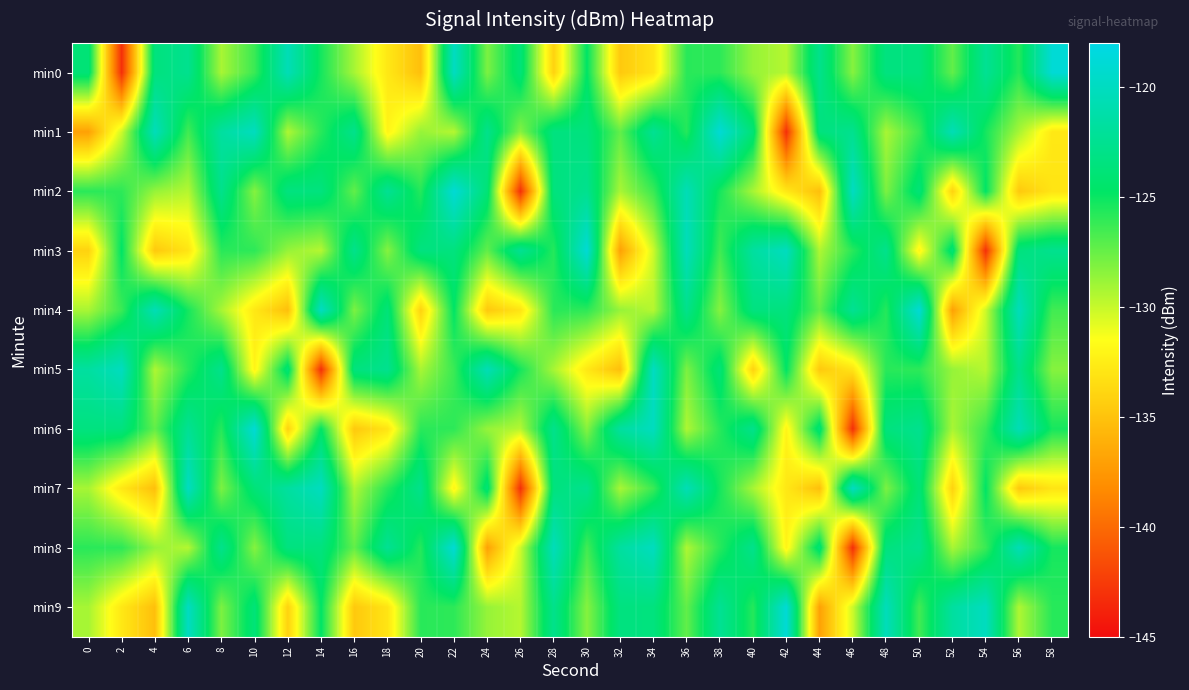

Reading left to right, list all the values displayed in this chart.

min0: 0=-123.9	2=-143.1	4=-123.5	6=-122.6	8=-129.2	10=-126.3	12=-120.5	14=-125.3	16=-129.2	18=-132.8	20=-135.2	22=-119.9	24=-128.0	26=-123.8	28=-134.1	30=-124.7	32=-134.7	34=-133.0	36=-125.8	38=-125.9	40=-128.7	42=-129.5	44=-122.8	46=-128.3	48=-123.4	50=-123.5	52=-127.3	54=-122.3	56=-125.7	58=-118.9
min1: 0=-137.0	2=-130.2	4=-120.3	6=-126.5	8=-121.7	10=-120.0	12=-129.4	14=-125.8	16=-122.7	18=-132.1	20=-128.7	22=-129.5	24=-122.8	26=-128.3	28=-123.4	30=-123.5	32=-127.3	34=-122.3	36=-125.7	38=-118.9	40=-123.9	42=-143.1	44=-123.5	46=-122.6	48=-129.2	50=-126.3	52=-120.5	54=-125.3	56=-129.2	58=-132.8
min2: 0=-125.8	2=-125.9	4=-128.7	6=-129.5	8=-122.8	10=-128.3	12=-123.4	14=-123.5	16=-127.3	18=-122.3	20=-125.7	22=-118.9	24=-123.9	26=-143.1	28=-123.5	30=-122.6	32=-129.2	34=-126.3	36=-120.5	38=-125.3	40=-129.2	42=-132.8	44=-135.2	46=-119.9	48=-128.0	50=-123.8	52=-134.1	54=-124.7	56=-134.7	58=-133.0
min3: 0=-134.1	2=-124.7	4=-134.7	6=-133.0	8=-125.8	10=-125.9	12=-128.7	14=-129.5	16=-122.8	18=-128.3	20=-123.4	22=-123.5	24=-127.3	26=-122.3	28=-125.7	30=-118.9	32=-137.0	34=-130.2	36=-120.3	38=-126.5	40=-121.7	42=-120.0	44=-129.4	46=-125.8	48=-122.7	50=-132.1	52=-123.9	54=-143.1	56=-123.5	58=-122.6
min4: 0=-129.2	2=-126.3	4=-120.5	6=-125.3	8=-129.2	10=-132.8	12=-135.2	14=-119.9	16=-128.0	18=-123.8	20=-134.1	22=-124.7	24=-134.7	26=-133.0	28=-125.8	30=-125.9	32=-128.7	34=-129.5	36=-122.8	38=-128.3	40=-123.4	42=-123.5	44=-127.3	46=-122.3	48=-125.7	50=-118.9	52=-137.0	54=-130.2	56=-120.3	58=-126.5
min5: 0=-121.7	2=-120.0	4=-129.4	6=-125.8	8=-122.7	10=-132.1	12=-123.9	14=-143.1	16=-123.5	18=-122.6	20=-129.2	22=-126.3	24=-120.5	26=-125.3	28=-129.2	30=-132.8	32=-135.2	34=-119.9	36=-128.0	38=-123.8	40=-134.1	42=-124.7	44=-134.7	46=-133.0	48=-125.8	50=-125.9	52=-128.7	54=-129.5	56=-122.8	58=-128.3
min6: 0=-123.4	2=-123.5	4=-127.3	6=-122.3	8=-125.7	10=-118.9	12=-134.1	14=-124.7	16=-134.7	18=-133.0	20=-125.8	22=-125.9	24=-128.7	26=-129.5	28=-122.8	30=-128.3	32=-121.7	34=-120.0	36=-129.4	38=-125.8	40=-122.7	42=-132.1	44=-123.9	46=-143.1	48=-123.5	50=-122.6	52=-129.2	54=-126.3	56=-120.5	58=-125.3
min7: 0=-129.2	2=-132.8	4=-135.2	6=-119.9	8=-128.0	10=-123.8	12=-121.7	14=-120.0	16=-129.4	18=-125.8	20=-122.7	22=-132.1	24=-123.9	26=-143.1	28=-123.5	30=-122.6	32=-129.2	34=-126.3	36=-120.5	38=-125.3	40=-129.2	42=-132.8	44=-135.2	46=-119.9	48=-128.0	50=-123.8	52=-134.1	54=-124.7	56=-134.7	58=-133.0
min8: 0=-125.8	2=-125.9	4=-128.7	6=-129.5	8=-122.8	10=-128.3	12=-123.4	14=-123.5	16=-127.3	18=-122.3	20=-125.7	22=-118.9	24=-137.0	26=-130.2	28=-120.3	30=-126.5	32=-121.7	34=-120.0	36=-129.4	38=-125.8	40=-122.7	42=-132.1	44=-123.9	46=-143.1	48=-123.5	50=-122.6	52=-129.2	54=-126.3	56=-120.5	58=-125.3
min9: 0=-129.2	2=-132.8	4=-135.2	6=-119.9	8=-128.0	10=-123.8	12=-134.1	14=-124.7	16=-134.7	18=-133.0	20=-125.8	22=-125.9	24=-128.7	26=-129.5	28=-122.8	30=-128.3	32=-123.4	34=-123.5	36=-127.3	38=-122.3	40=-125.7	42=-118.9	44=-137.0	46=-130.2	48=-120.3	50=-126.5	52=-121.7	54=-120.0	56=-129.4	58=-125.8